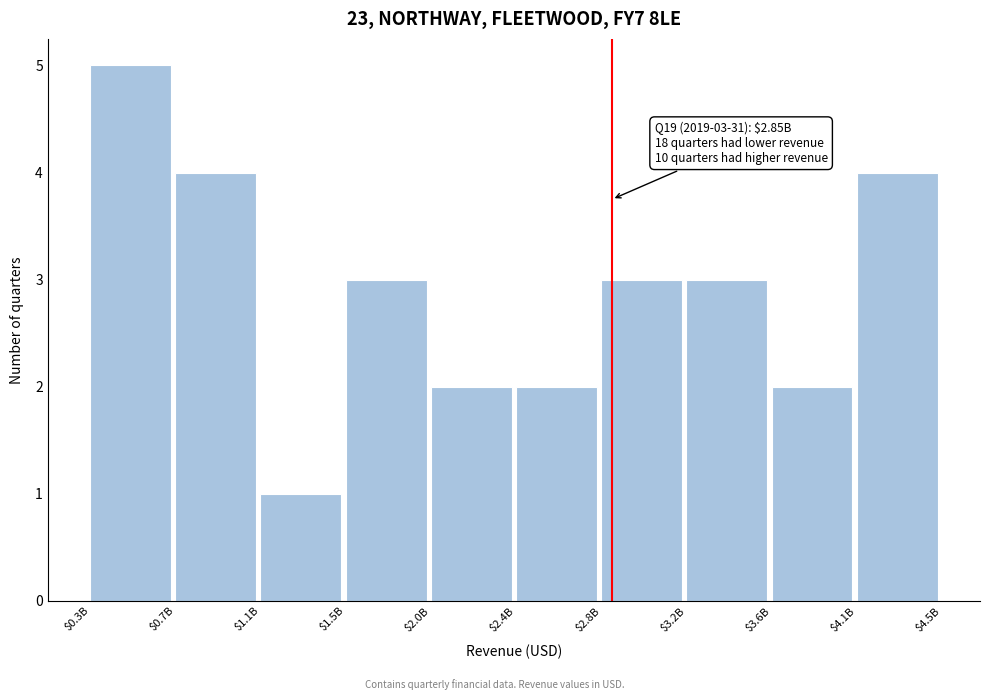

Reading left to right, what are all the values shown in this chart?

5	4	1	3	2	2	3	3	2	4